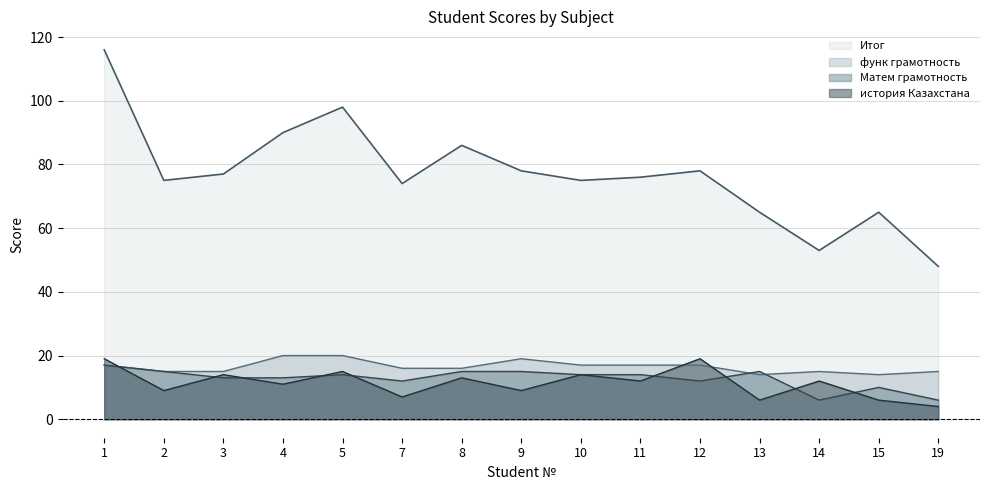

Which series has the widest spread of values?

Итог